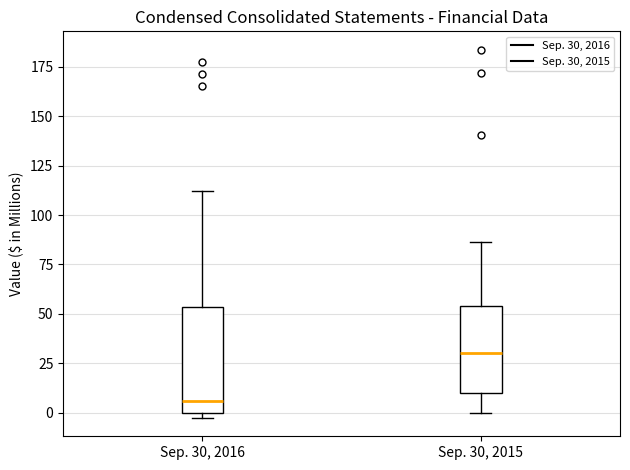

Where does the upper whisker of the box for Sep. 30, 2016 end on the y-axis? The values are not printed on the chart, so give them approximately, as read against the axis.

110